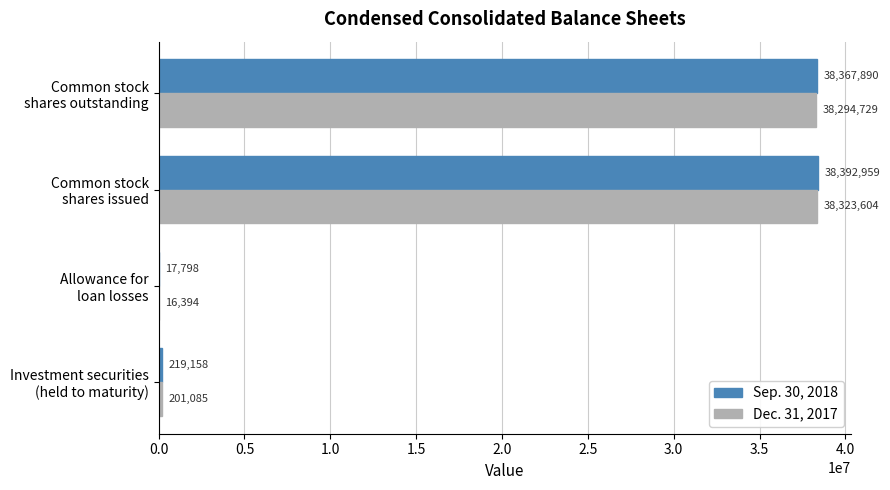

What is the sum of all Sep. 30, 2018 values?

76997805